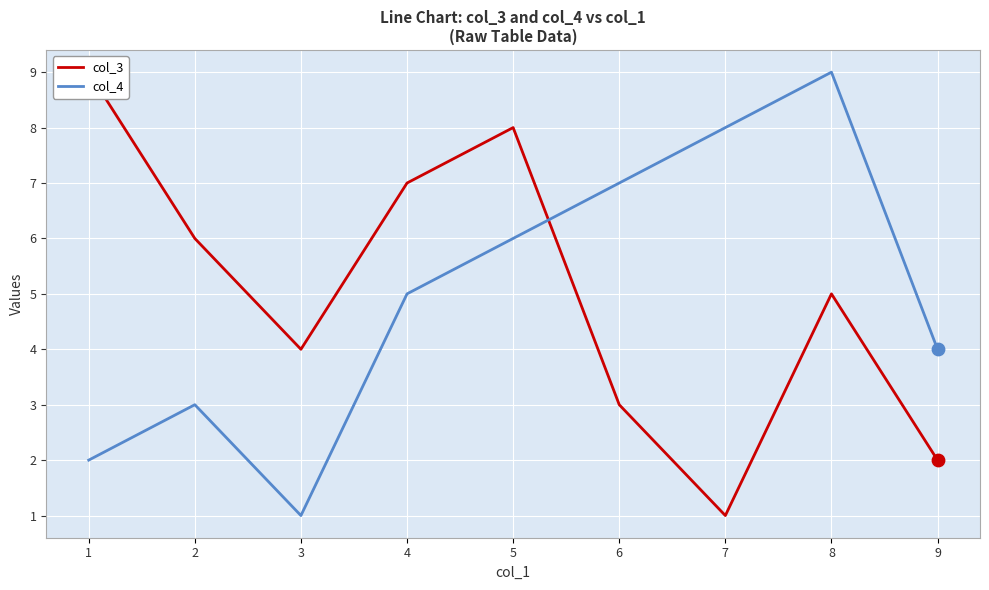

Which series contains the highest Y value?

col_3